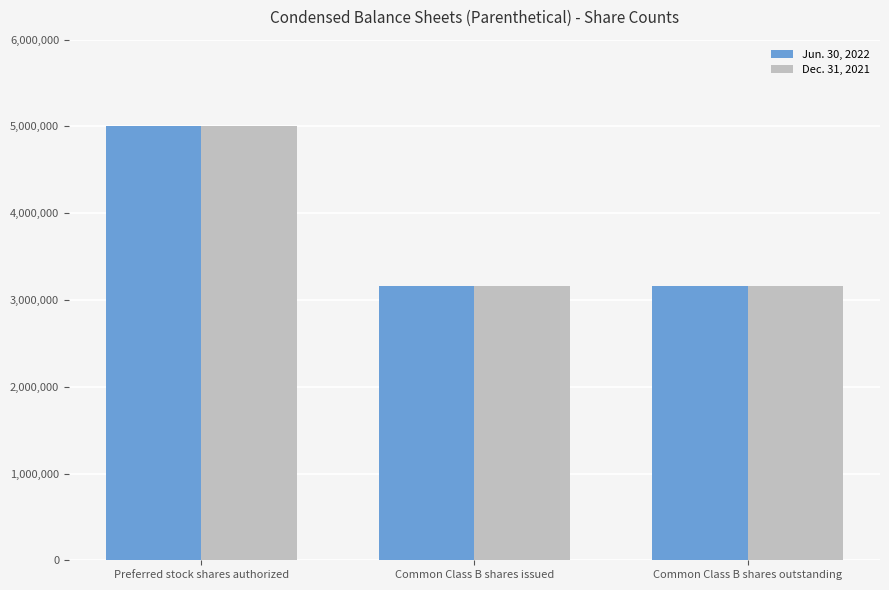

How many groups of bars are there?

3